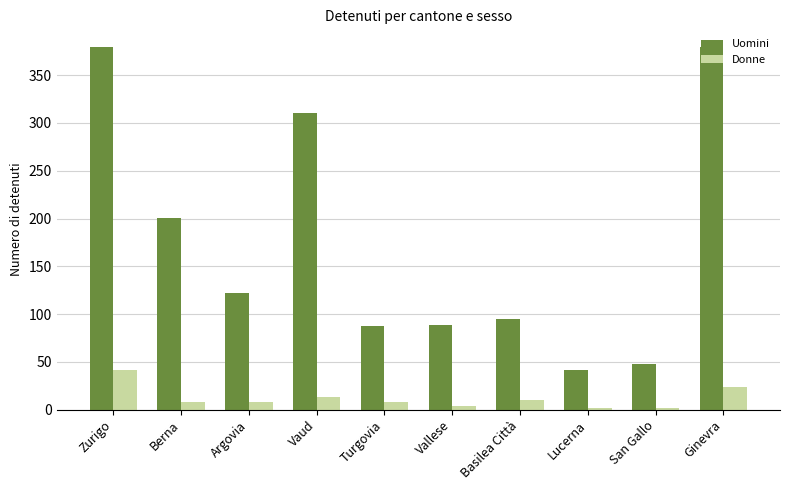

List the series in order of their peak value, highest first.

Uomini, Donne